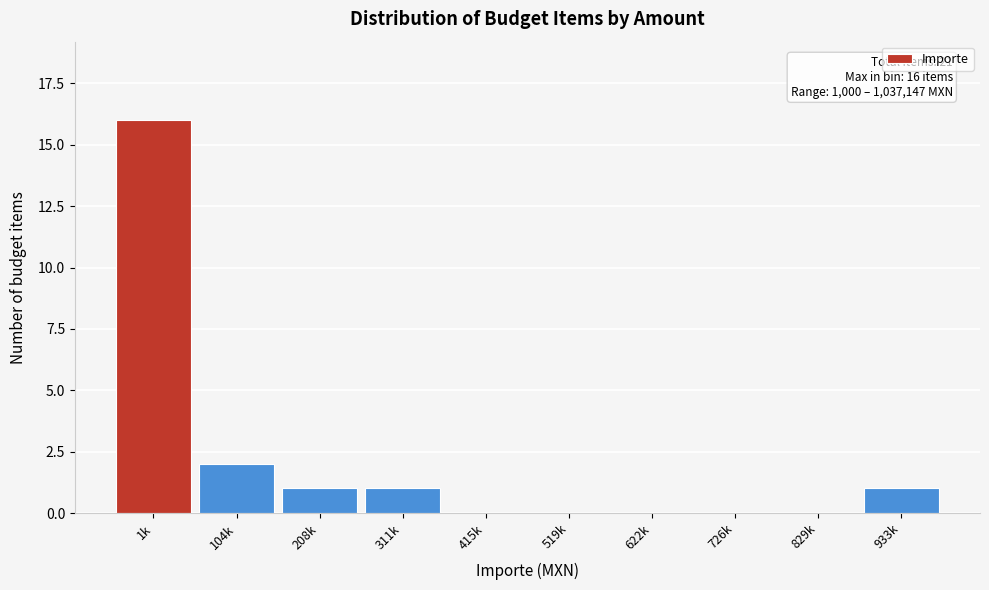

Reading right to left, what are all the values shown in this chart?

933k=1	829k=0	726k=0	622k=0	519k=0	415k=0	311k=1	208k=1	104k=2	1k=16